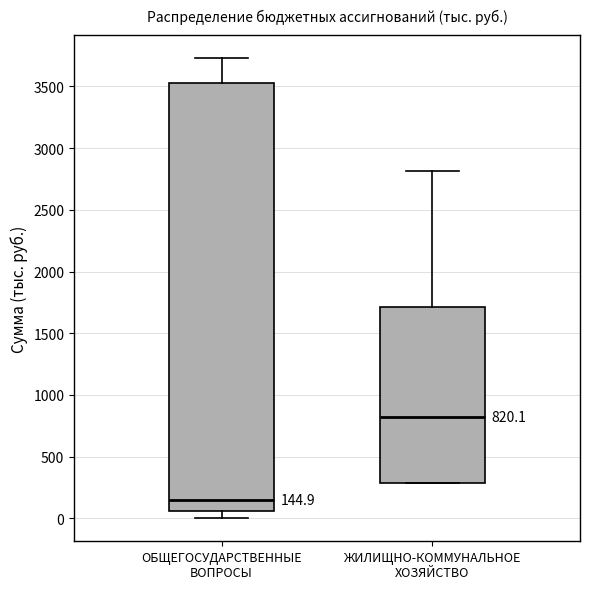

Which box is the tallest, from its lower edge to its upper edge?

ОБЩЕГОСУДАРСТВЕННЫЕ ВОПРОСЫ